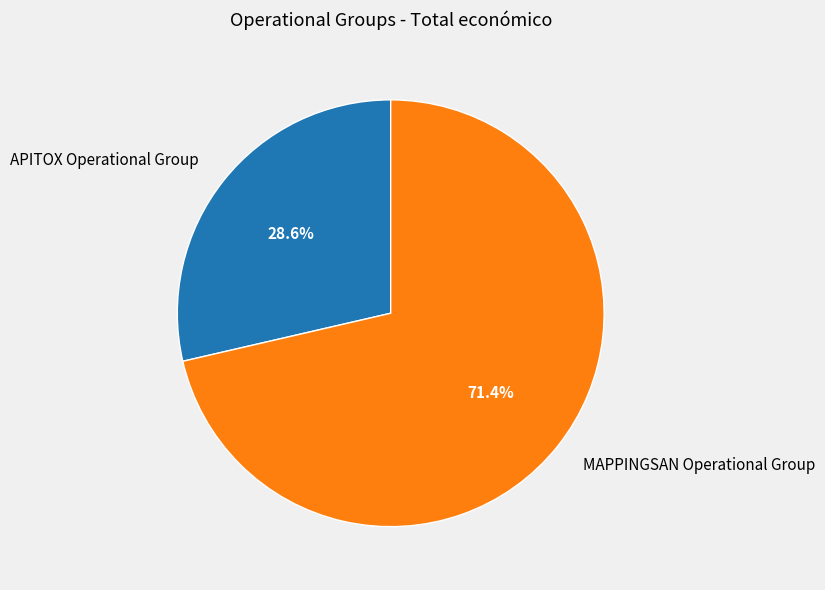

What is the ratio of the value at MAPPINGSAN Operational Group to the value at APITOX Operational Group?

2.5